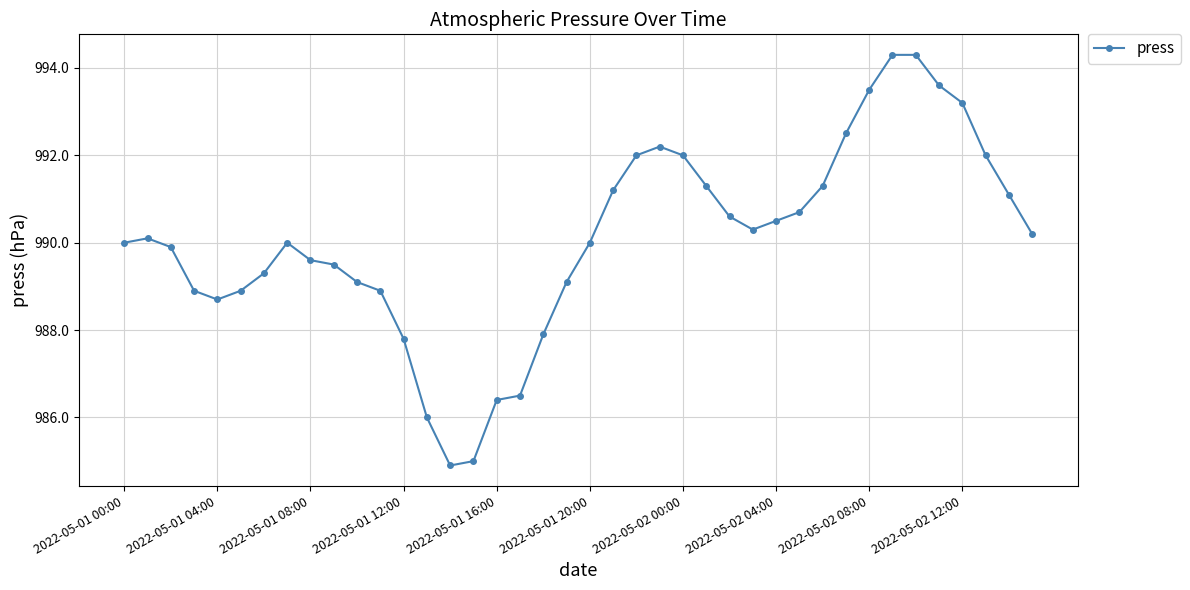

What is the minimum value shown in the chart?

984.9